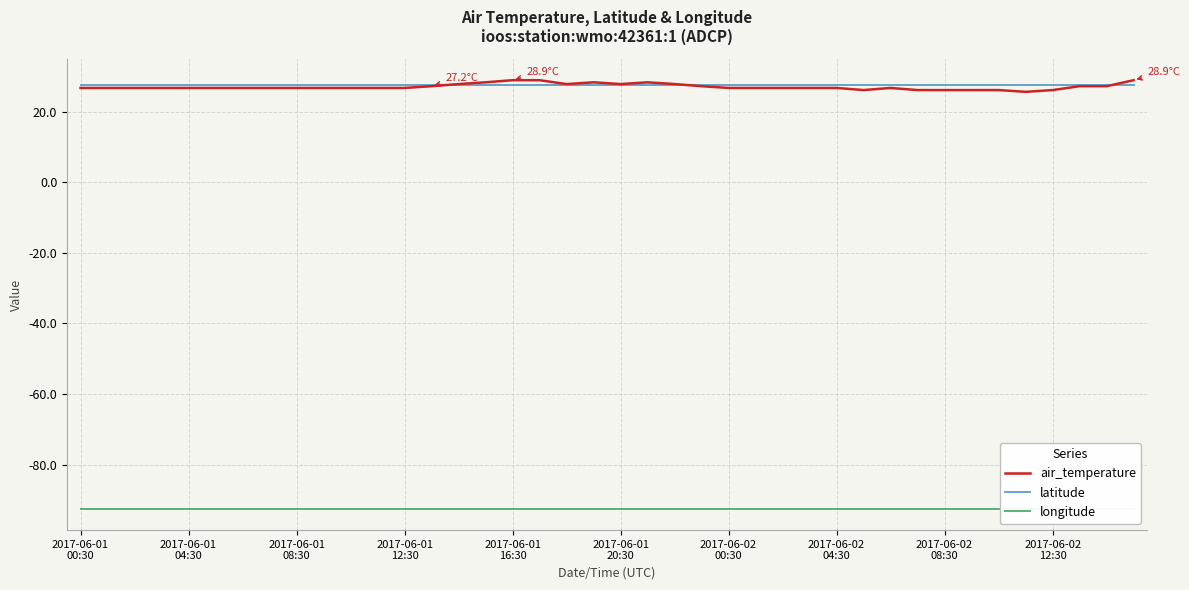

What is the minimum value for air_temperature?

25.6